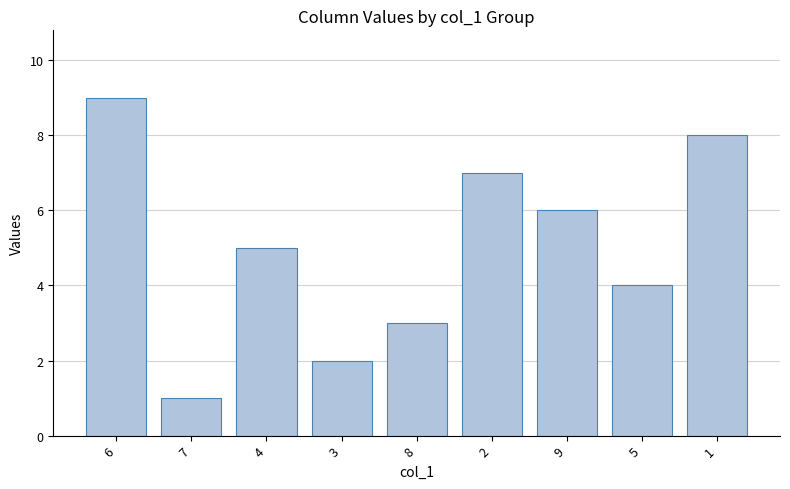

Rank the categories by value from highest to lowest.

6, 1, 2, 9, 4, 5, 8, 3, 7